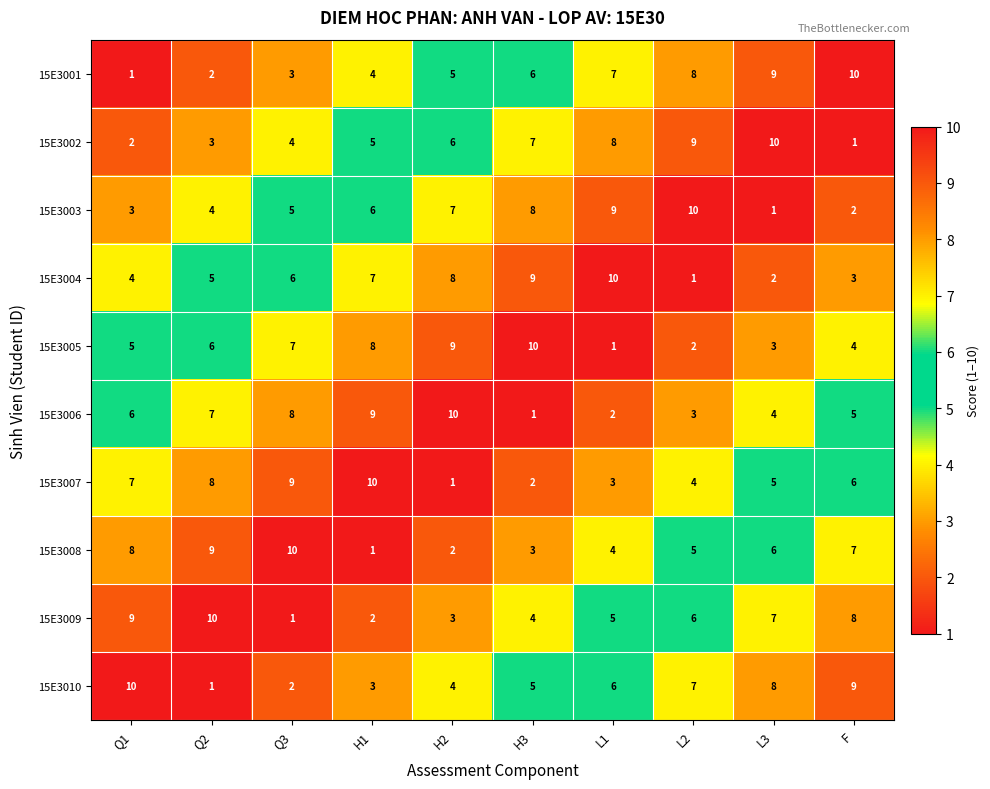

What is the difference between the highest and lowest values at L1?

9